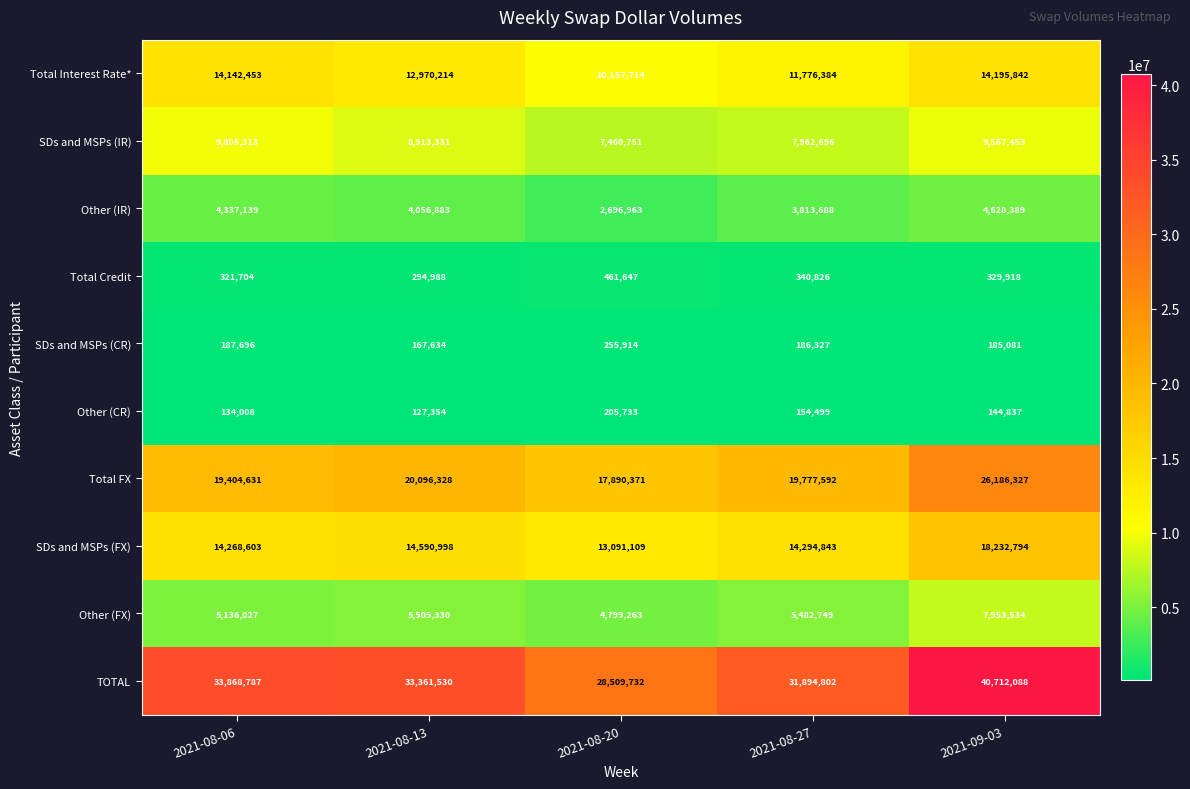

Which series has the largest total across all categories?

TOTAL